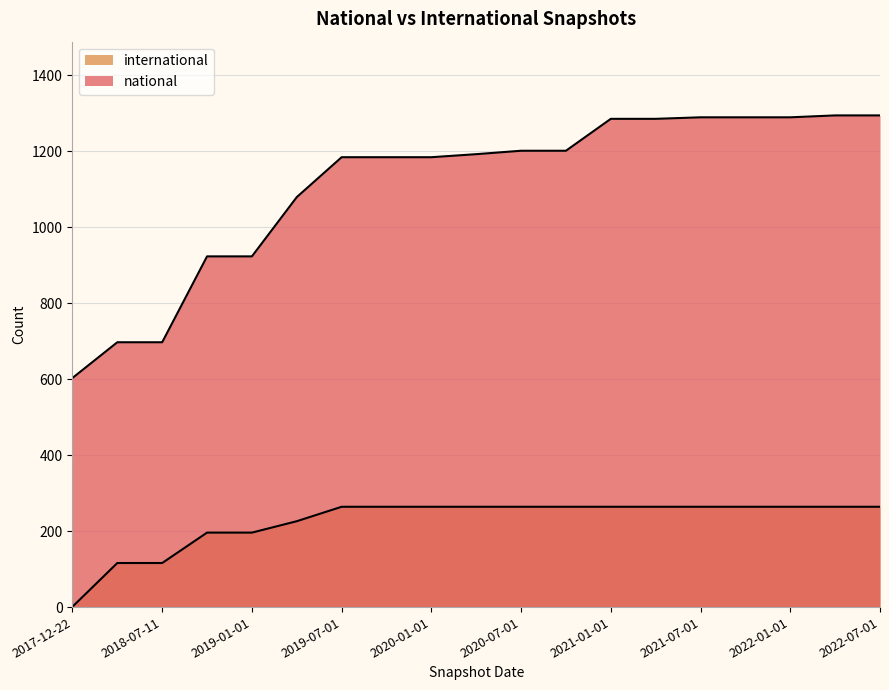

Between 2020-10-01 and 2021-01-01, which is larger?

2021-01-01